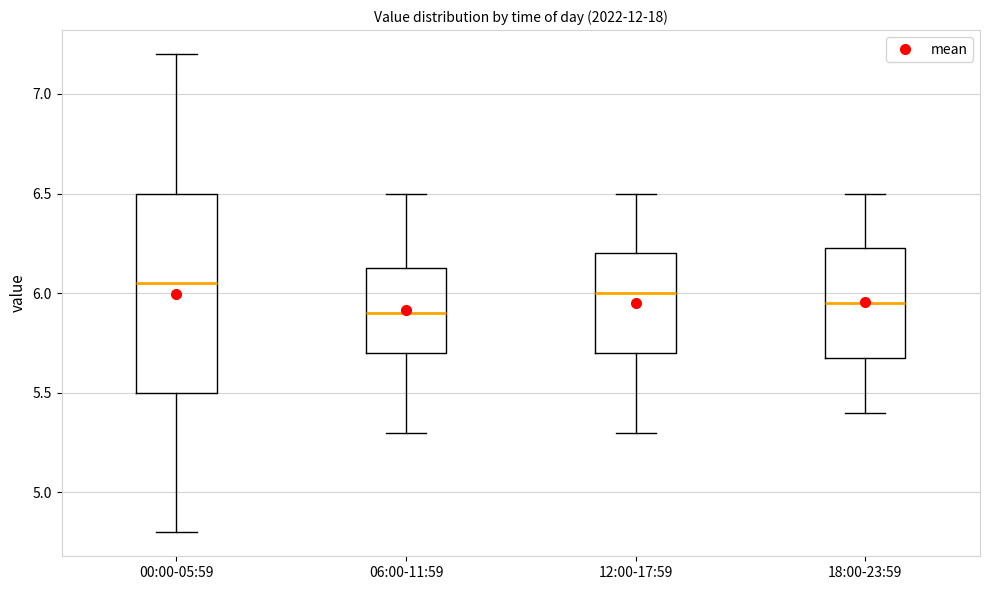

Reading left to right, read every box against the y-axis: the position of its median line, the range the box covers, and the ends of its whiskers. The values are not printed on the chart, so give them approximately, as read against the axis.

00:00-05:59: median 6.05, box 5.50 to 6.50, whiskers 4.80 to 7.20
06:00-11:59: median 5.90, box 5.70 to 6.15, whiskers 5.30 to 6.50
12:00-17:59: median 6.00, box 5.70 to 6.20, whiskers 5.30 to 6.50
18:00-23:59: median 5.95, box 5.70 to 6.25, whiskers 5.40 to 6.50